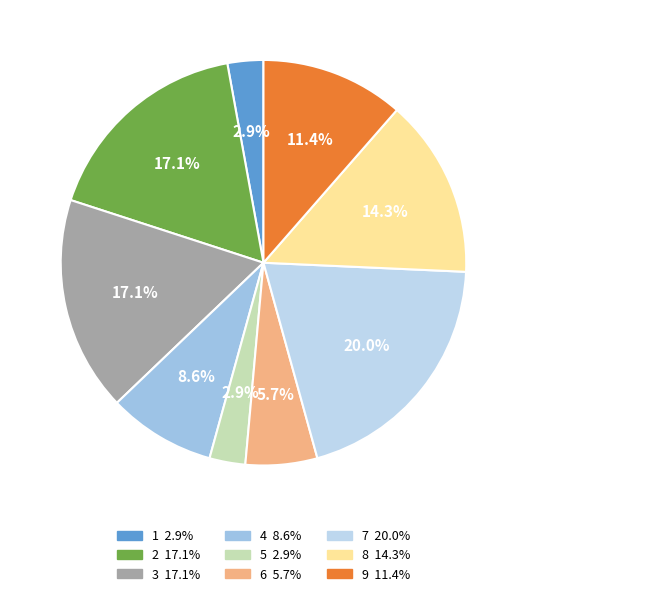

Is there any slice that represents more than half of the pie?

No